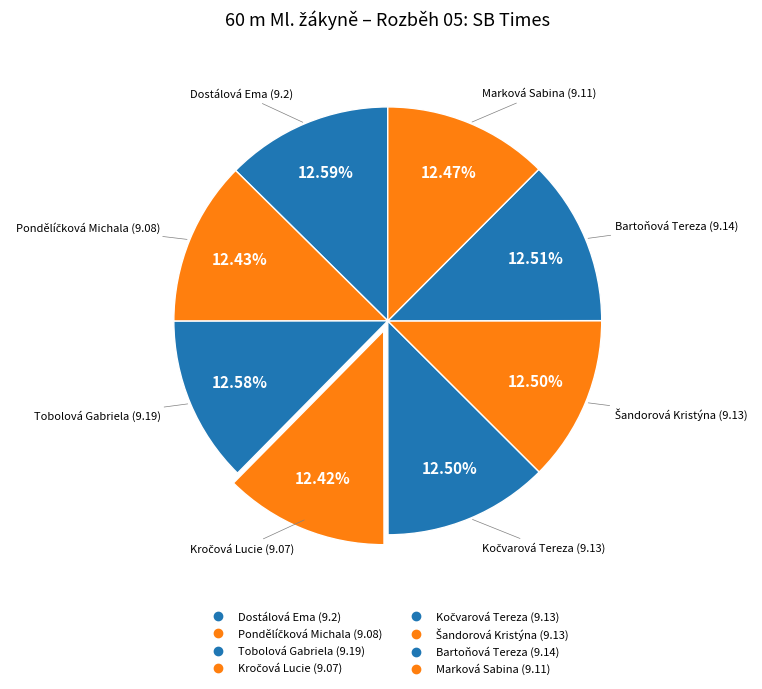

How many segments does this pie chart have?

8